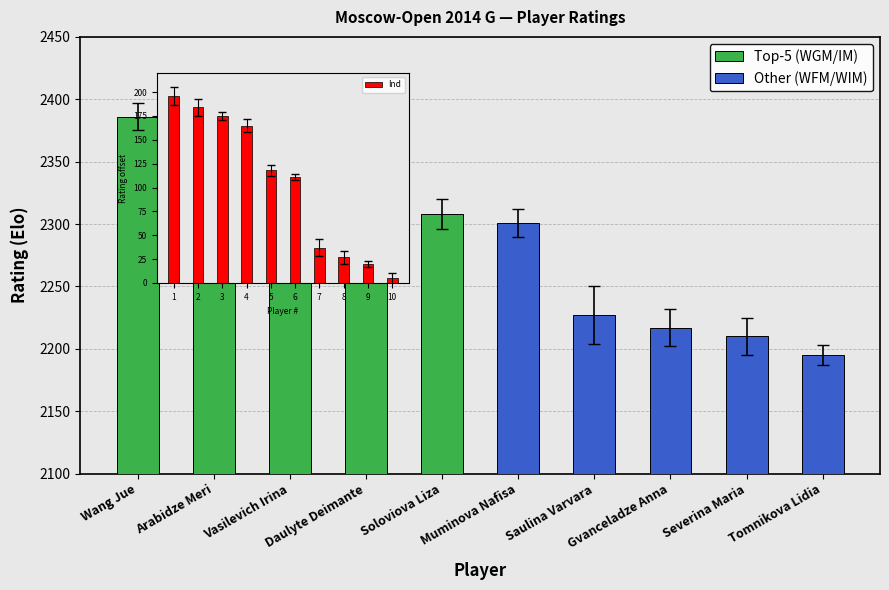

What is the change in value from 2 to 9?

-164